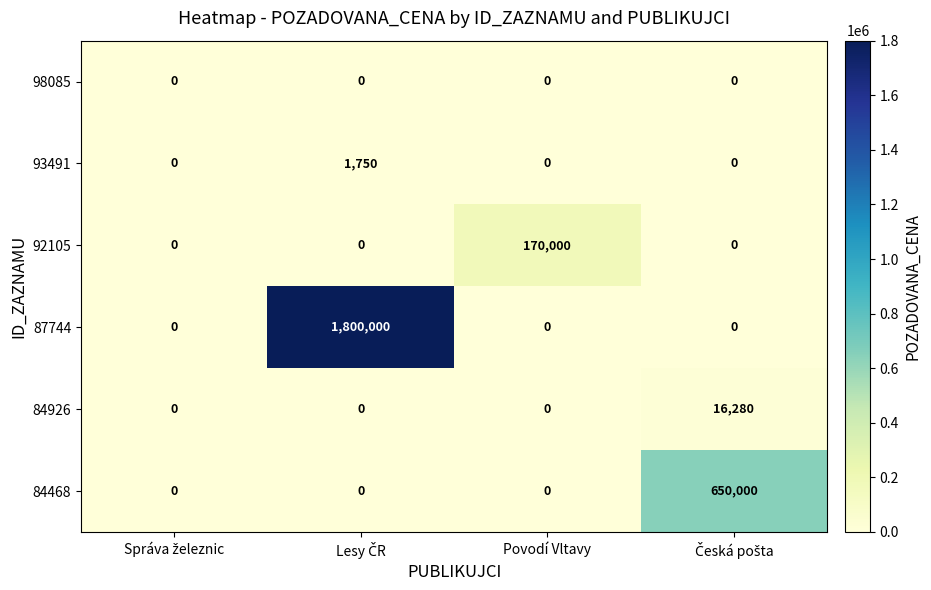

The value of 87744 at Povodí Vltavy is 0. True or false?

True